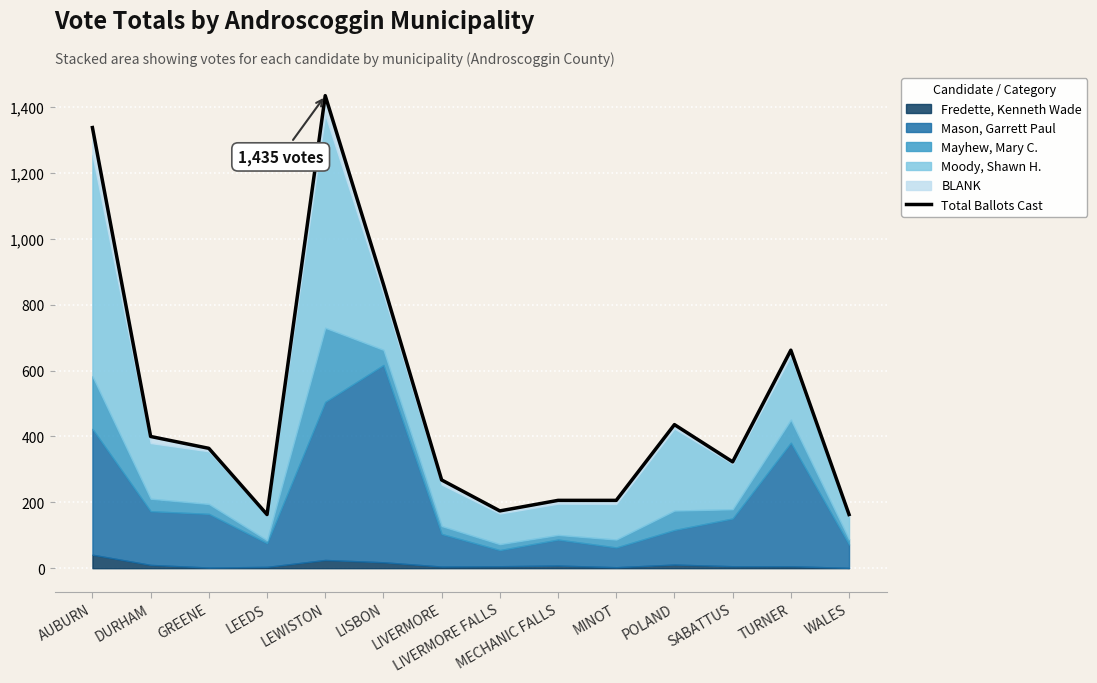

The chart shows a value of 1075 at TURNER. True or false?

False